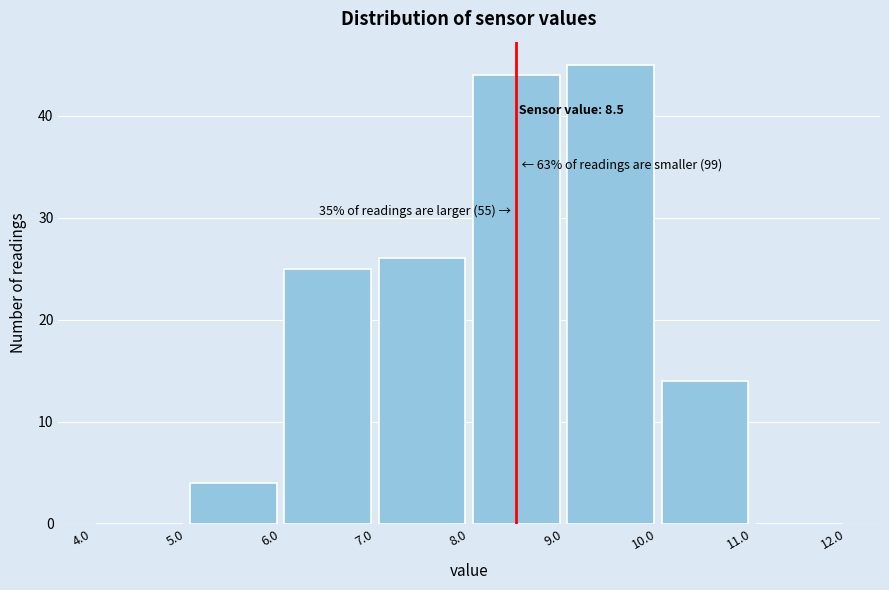

Which range on the x-axis has the tallest bar?

9.0 to 10.0